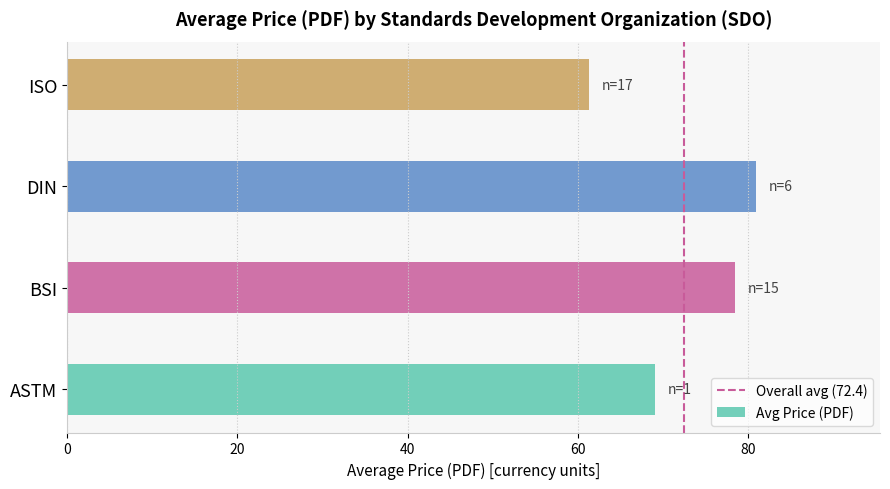

How many bars are there in total?

4